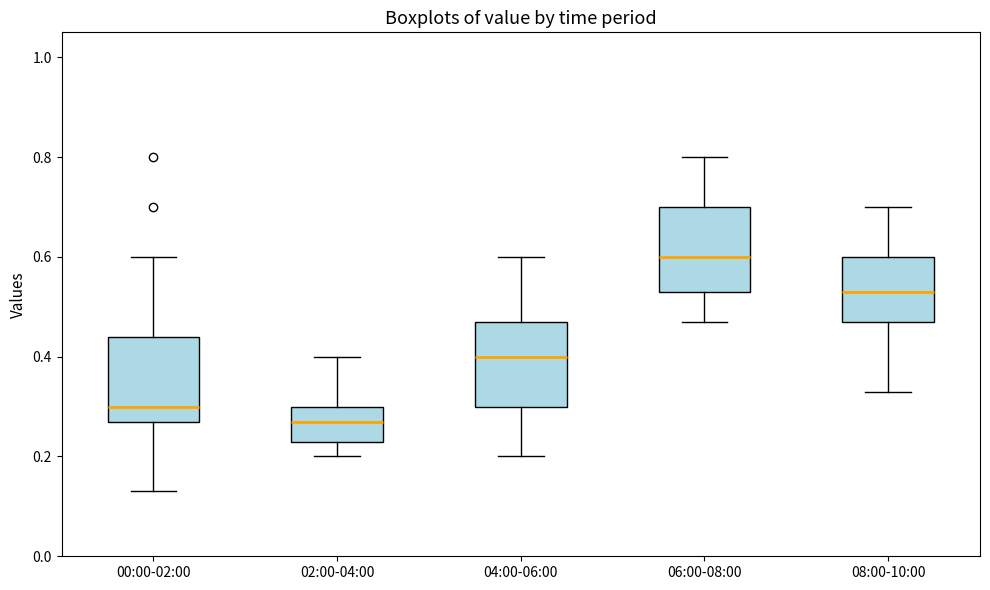

Which box has the lowest median line?

02:00-04:00